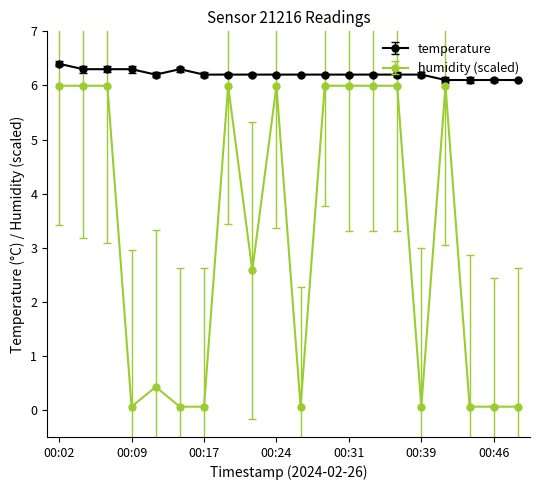

True or false: humidity (scaled) has more than 1 points higher than both neighbors.

True